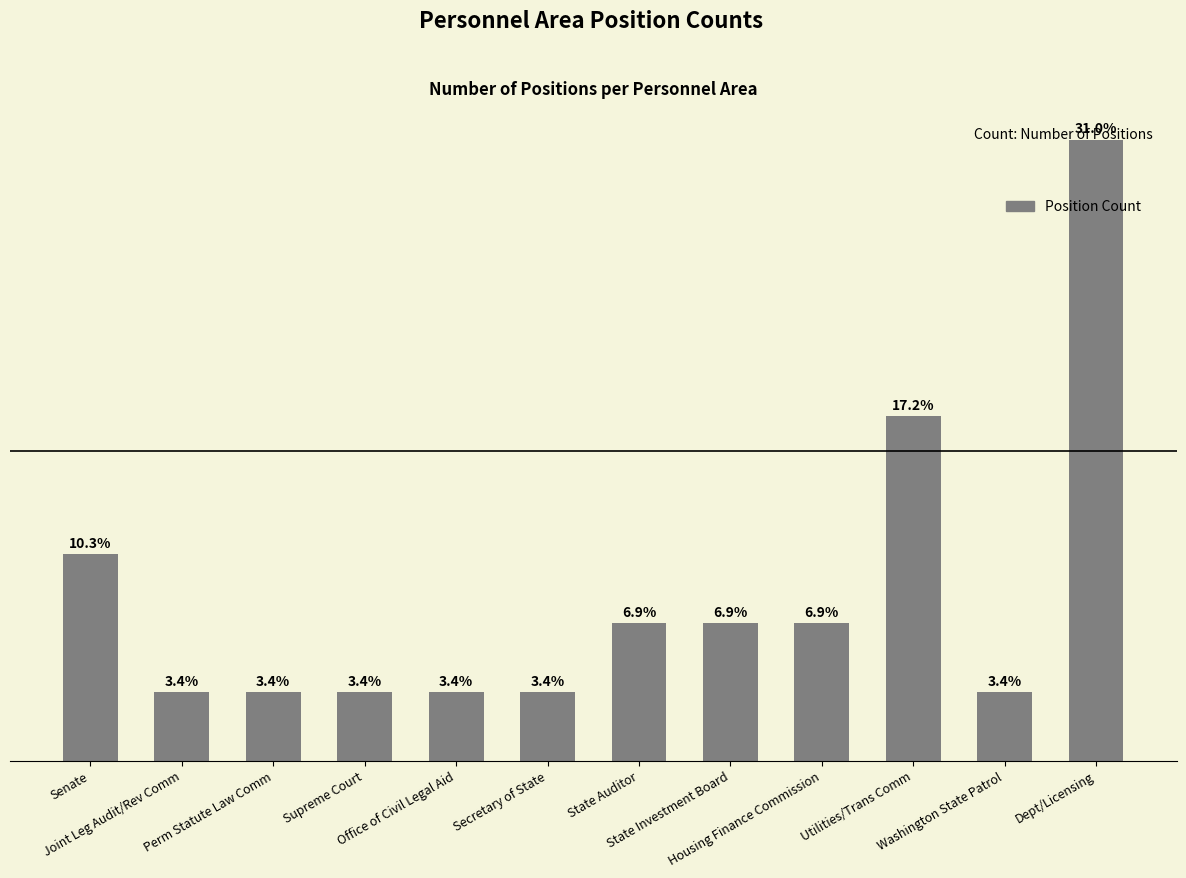

At which category does the chart reach its peak across all series?

Dept/Licensing